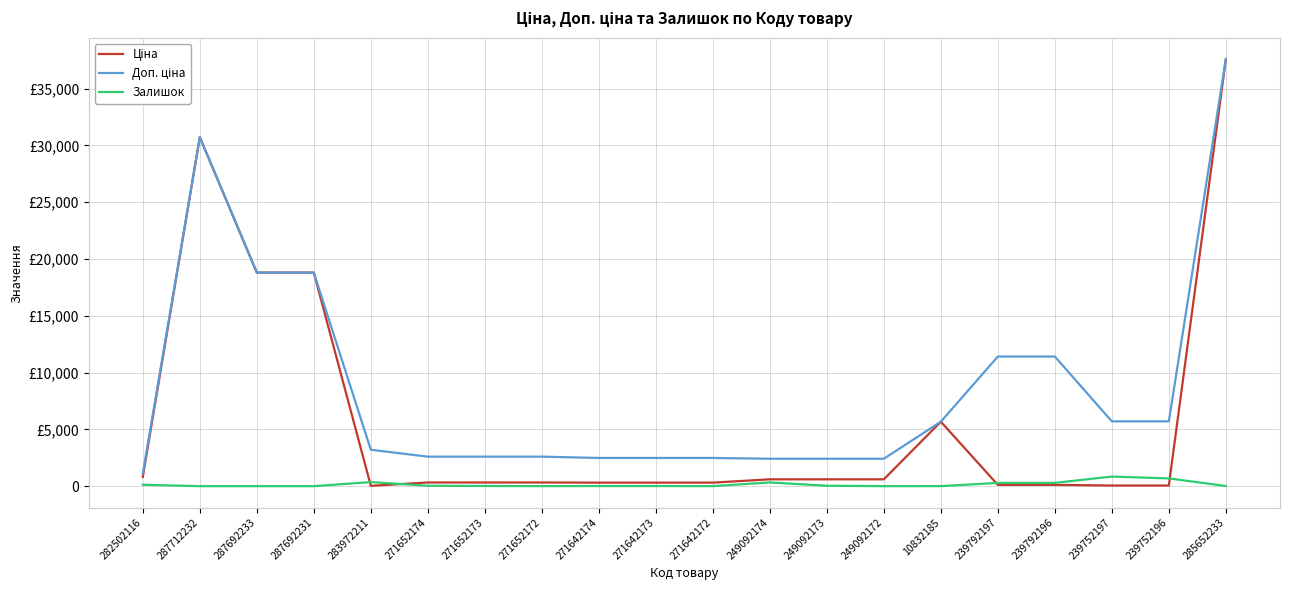

What is the difference between the second highest and second lowest values in the Ціна series?

30660.1